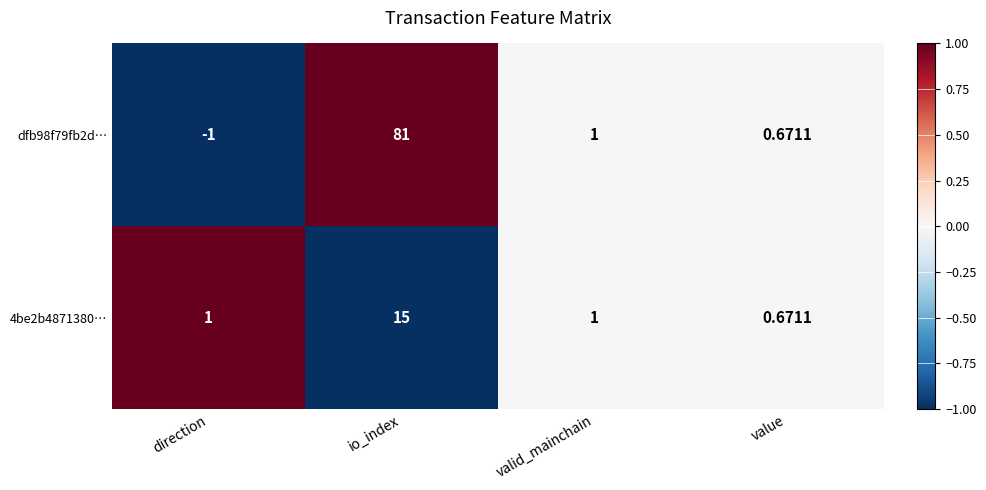

Which category has the highest value in the 4be2b4871380… series?

io_index